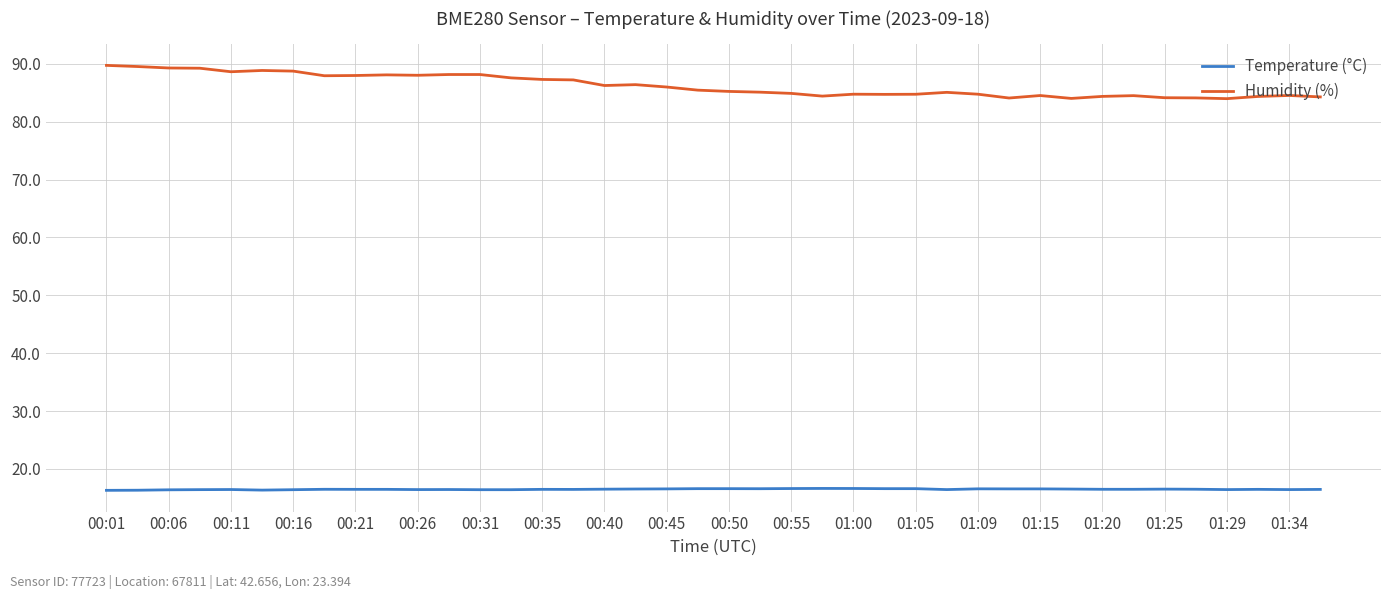

Which series has the largest total across all categories?

Humidity (%)